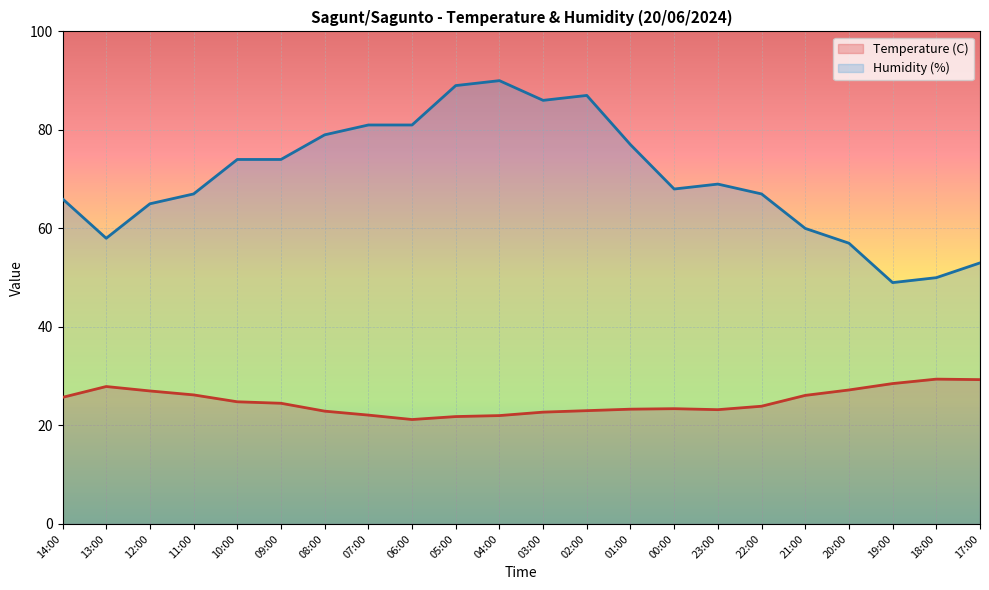

What is the sum of the Humidity (%) values at 09:00 and 01:00?

151.0